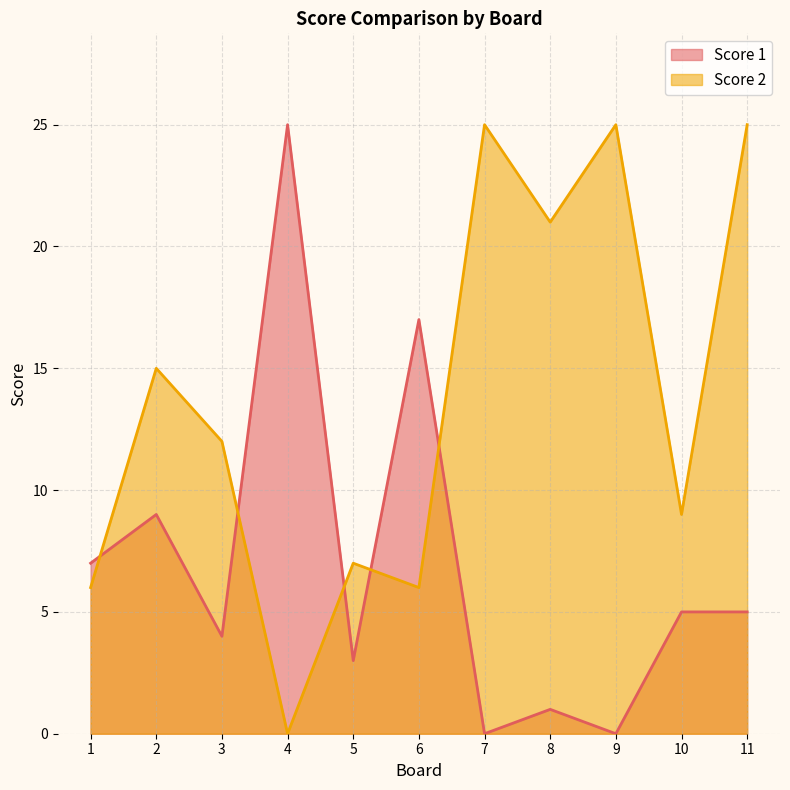

What is the average value of the Score 2 series?

14